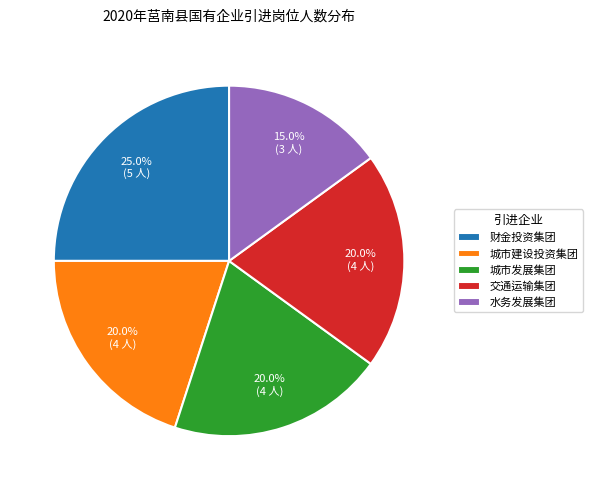

Is there a majority slice in this chart?

No